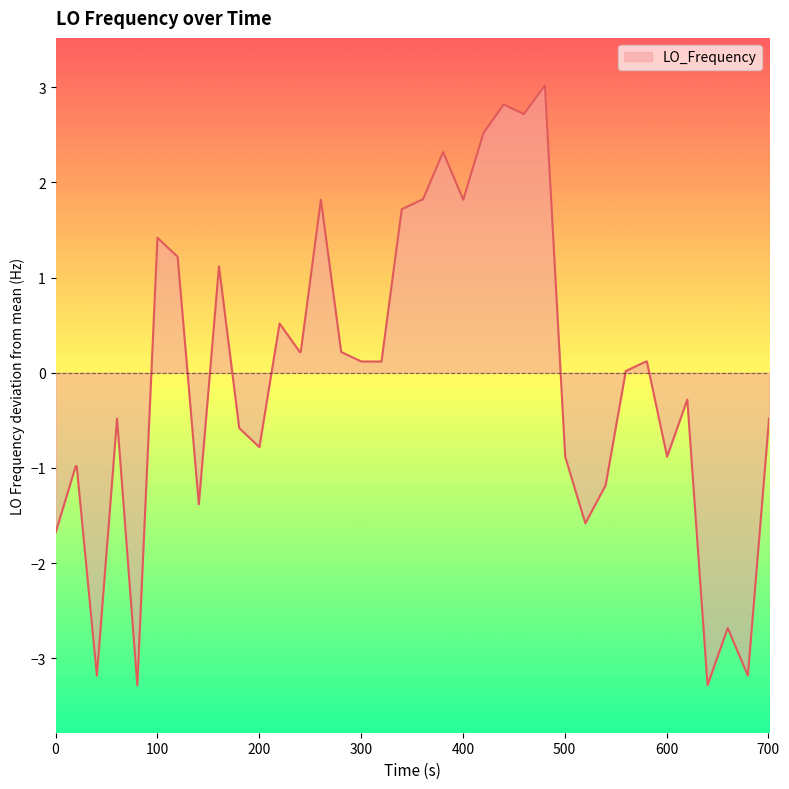

What is the maximum value shown in the chart?

3.0